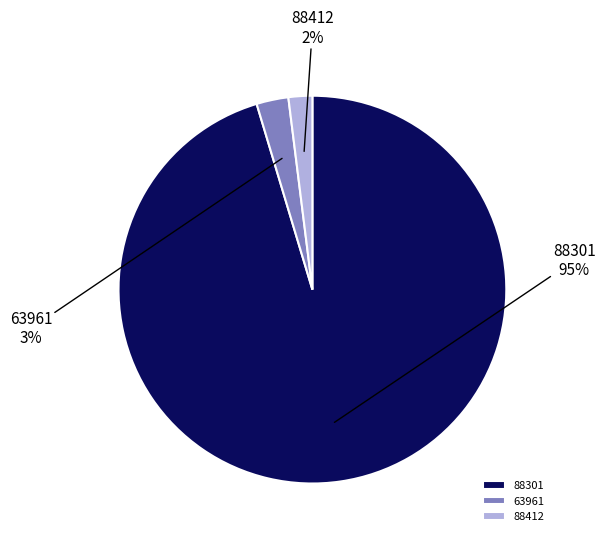

Is it true that 88301 is 81% of the pie?

False